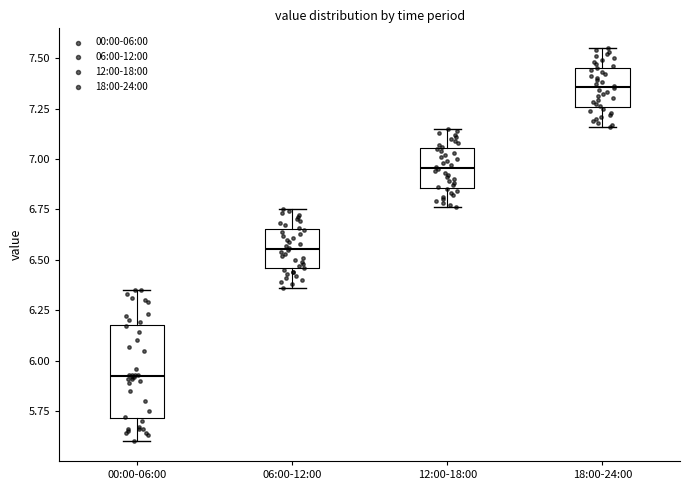

Which box is the tallest, from its lower edge to its upper edge?

00:00-06:00